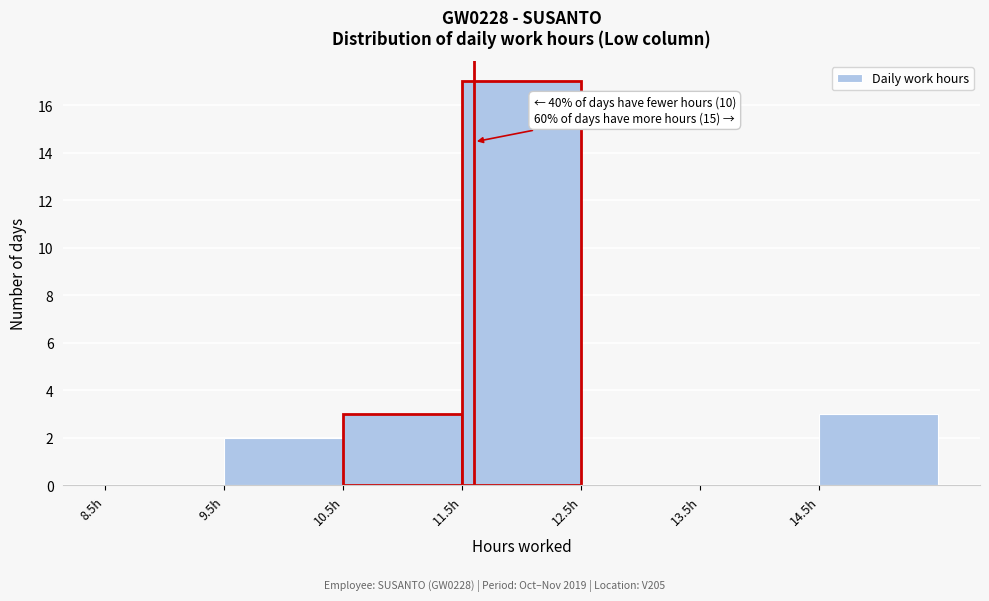

Which range on the x-axis has the tallest bar?

11.5 to 12.5